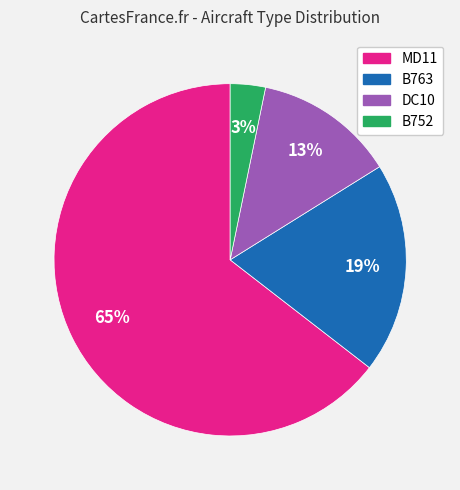

To the nearest percent, what percentage of the pie is B752?

3%